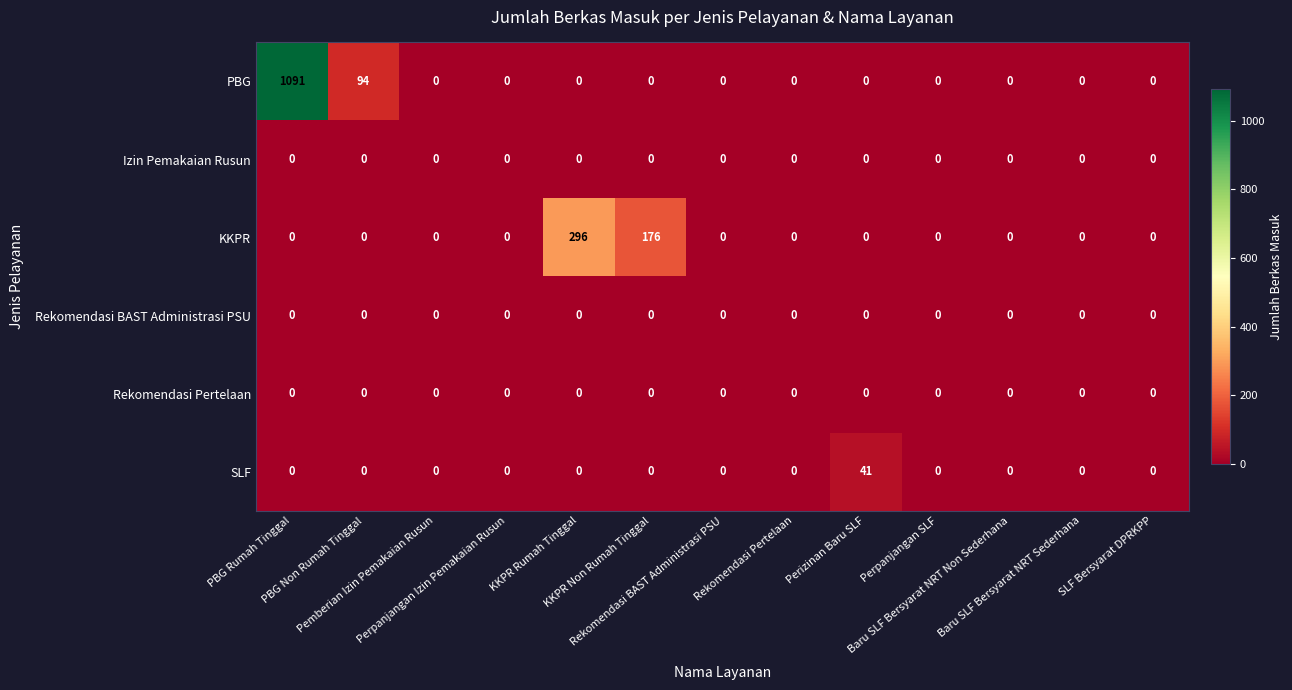

Which series has the widest spread of values?

PBG